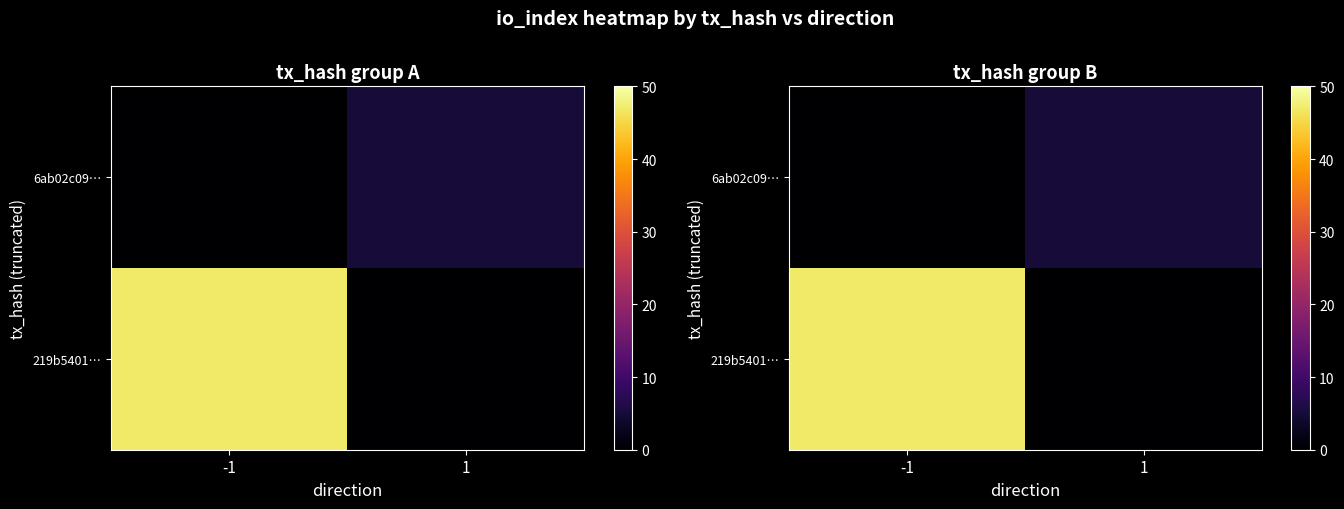

At which category does the chart reach its minimum across all series?

1